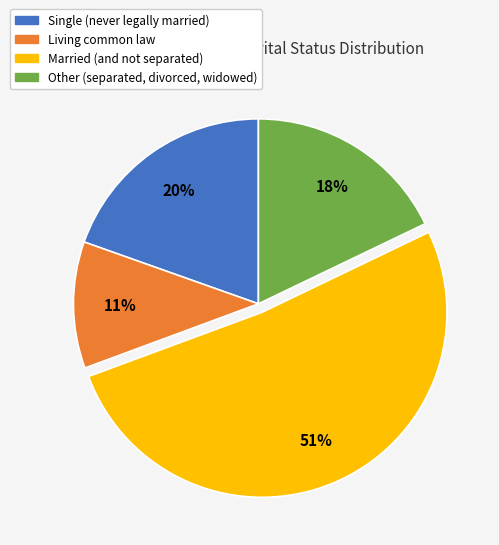

Combined, do Married (and not separated) and Living common law account for over 50%?

Yes